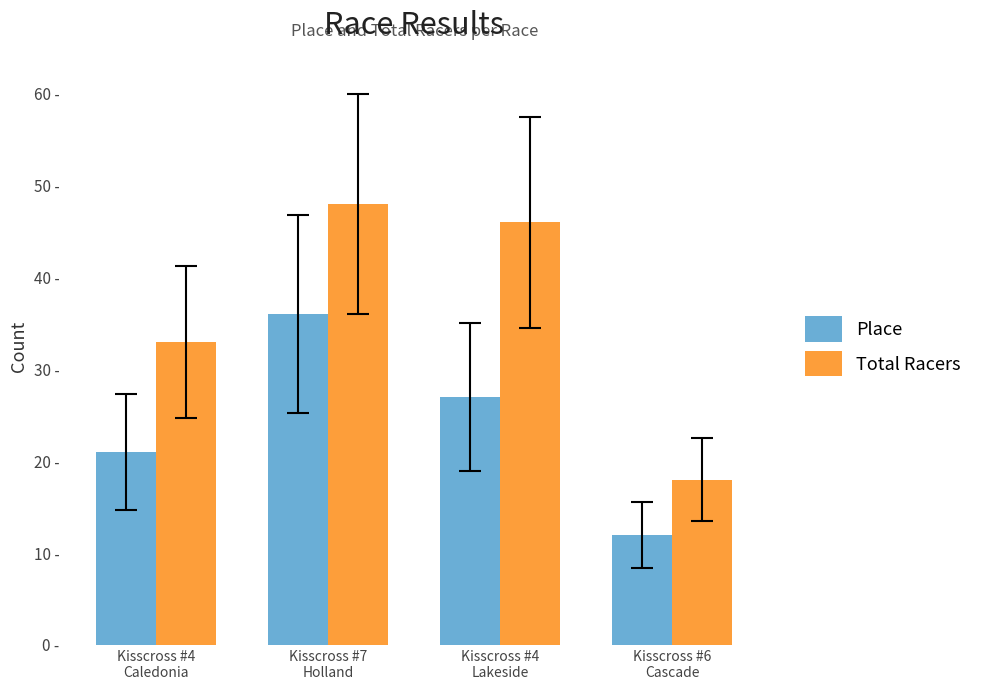

What is the greatest value displayed?

48